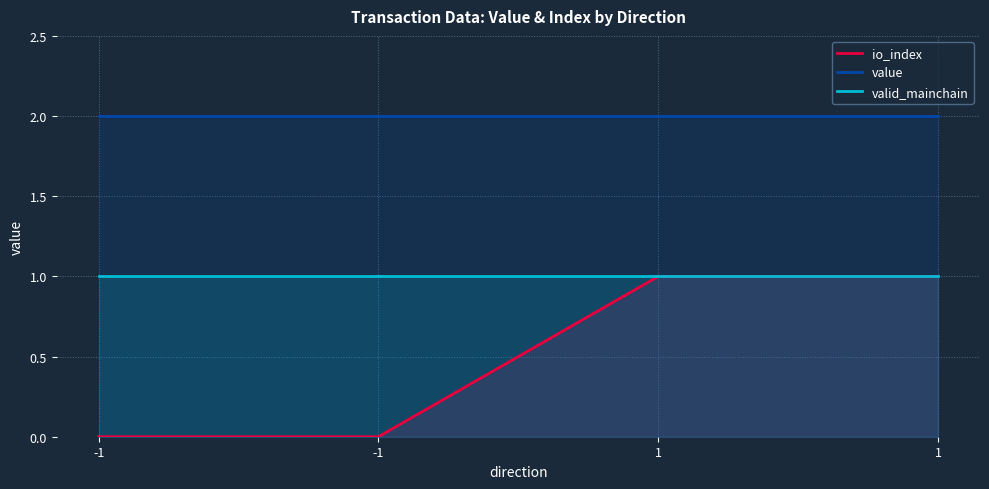

Rank the series by their maximum value, from lowest to highest.

io_index, valid_mainchain, value